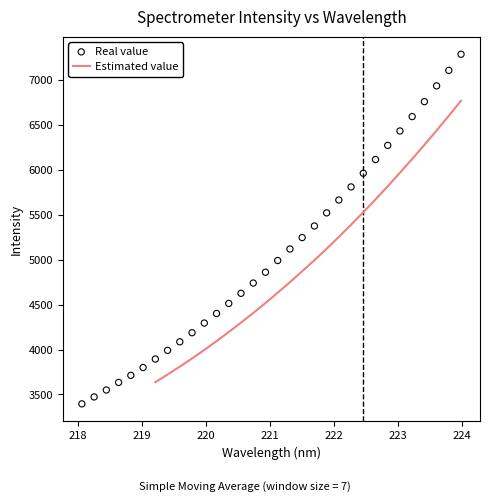

Between 219.2067 and 223.2172, which is larger?

223.2172